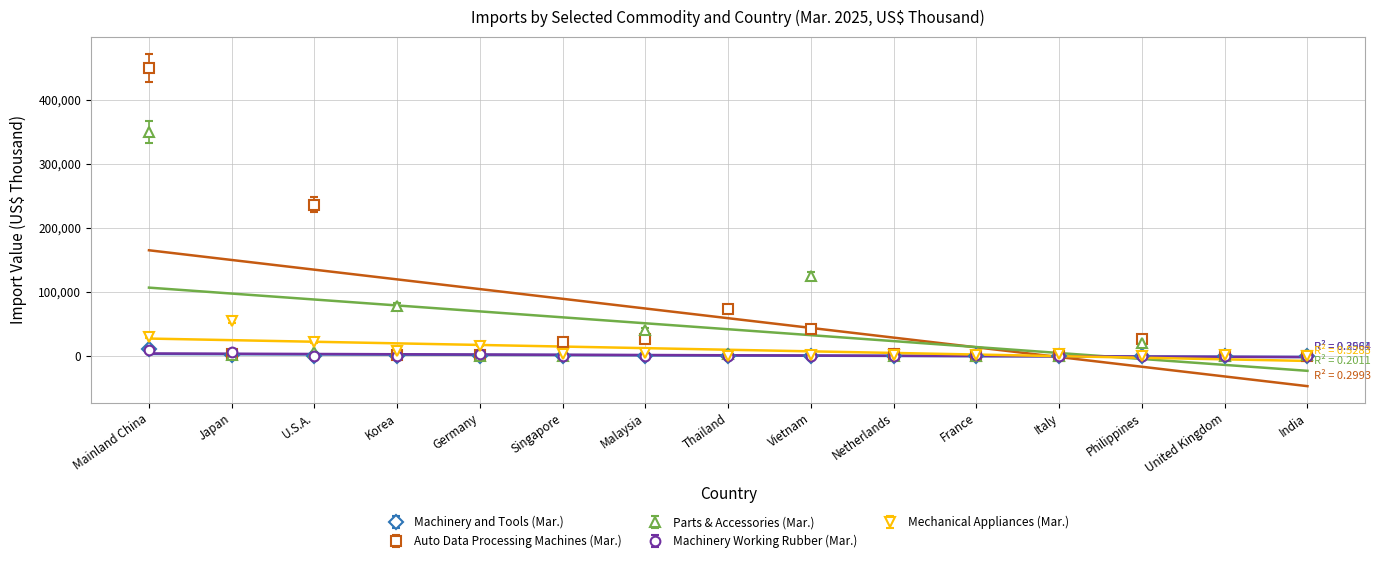

What are all the series names shown in the legend?

Machinery and Tools (Mar.), Auto Data Processing Machines (Mar.), Parts & Accessories (Mar.), Machinery Working Rubber (Mar.), Mechanical Appliances (Mar.)